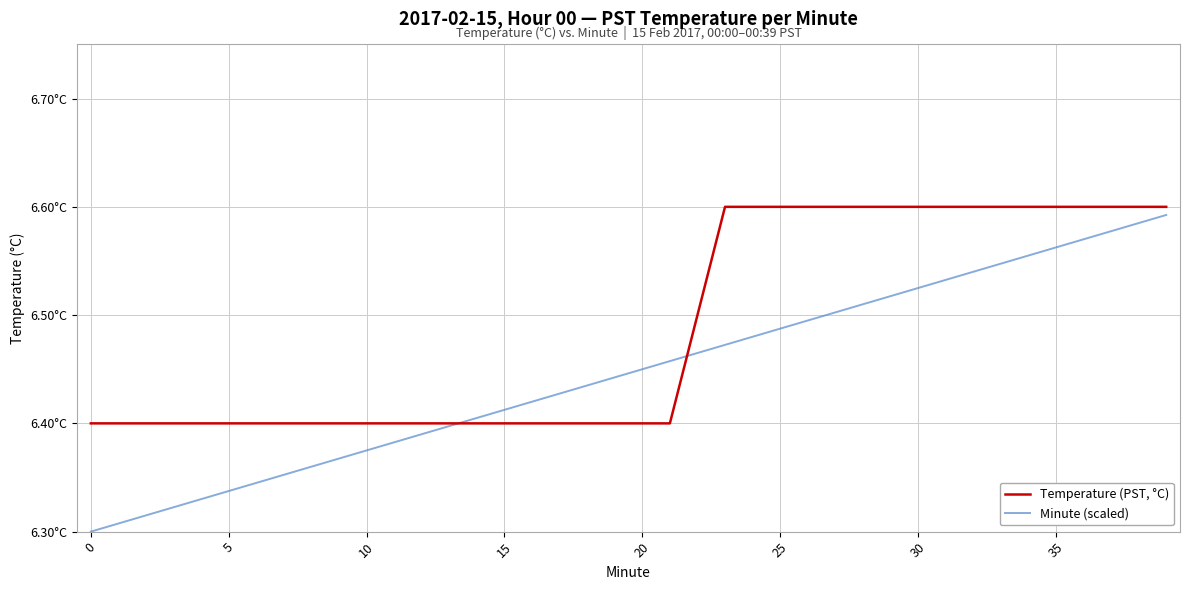

Which series has the widest spread of values?

Minute (scaled)